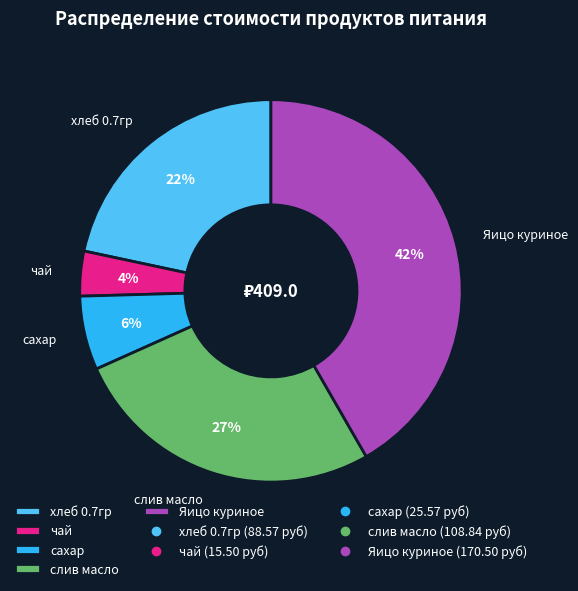

What percentage is the сахар slice, to the nearest percent?

6%